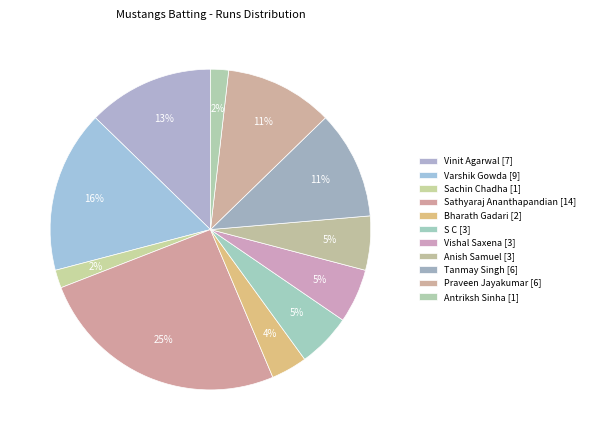

What is the change in value from S C to Antriksh Sinha?

-2